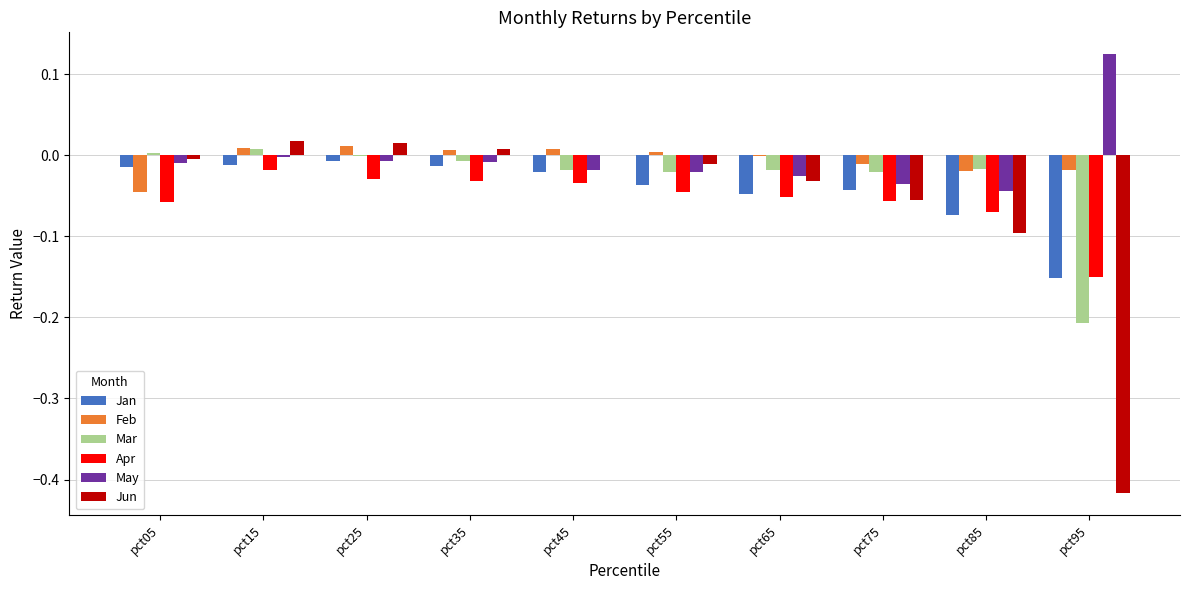

Between pct15 and pct65, which series saw the biggest shift?

Jun